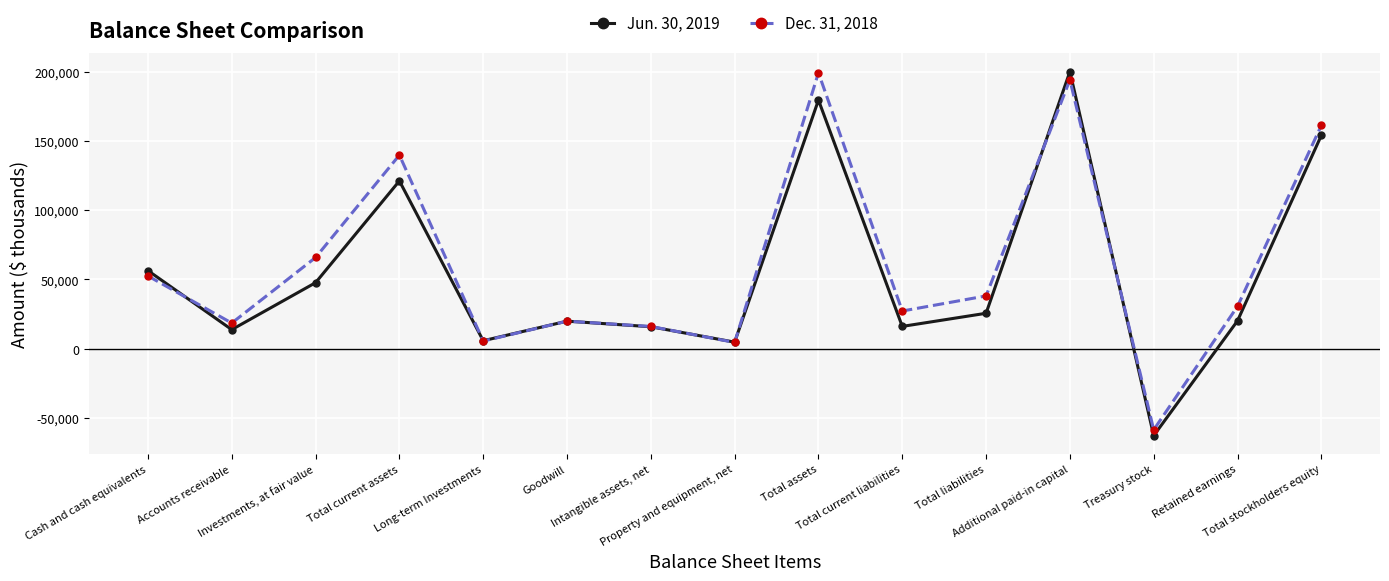

What is the maximum value shown in the chart?

200028